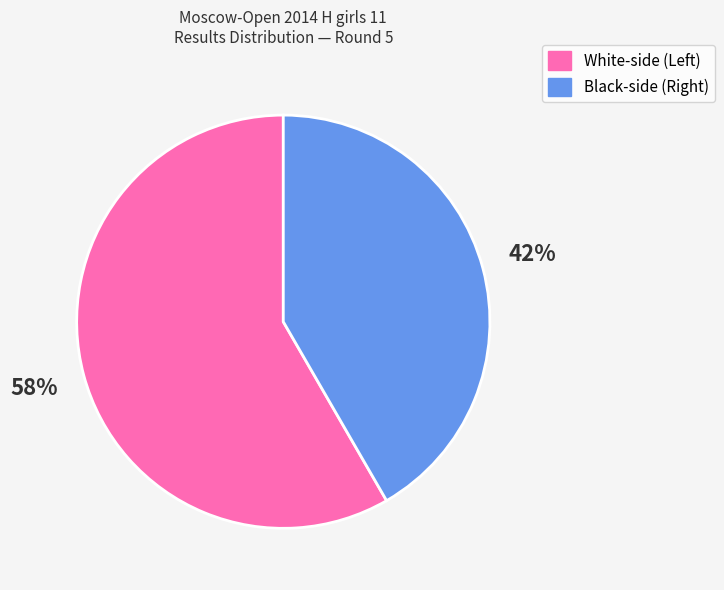

Does any single category account for the majority?

Yes